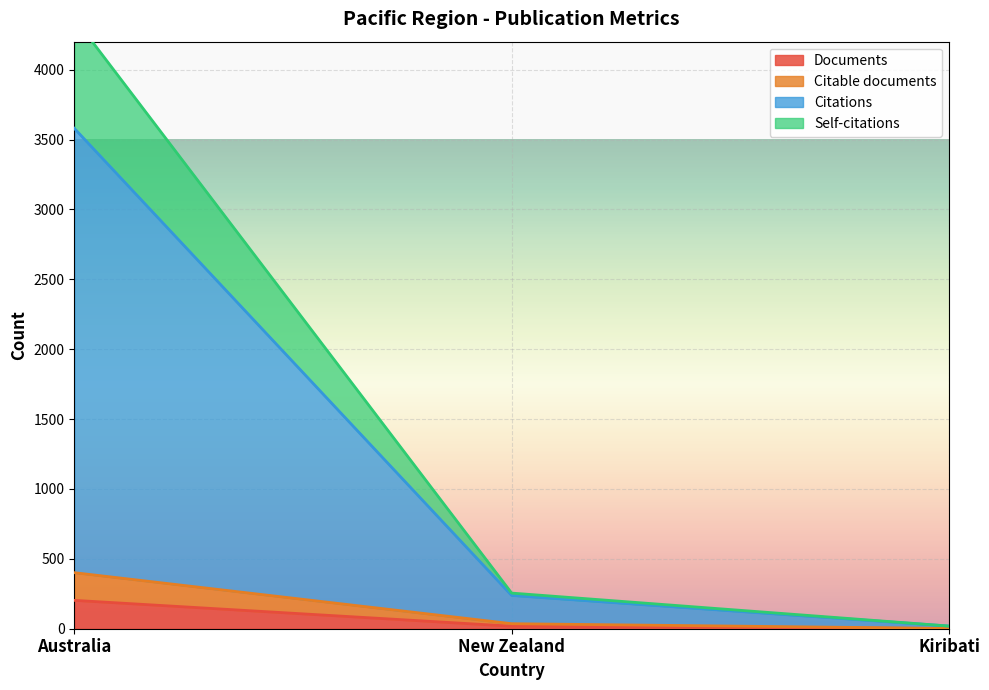

What is the greatest value displayed?

4369